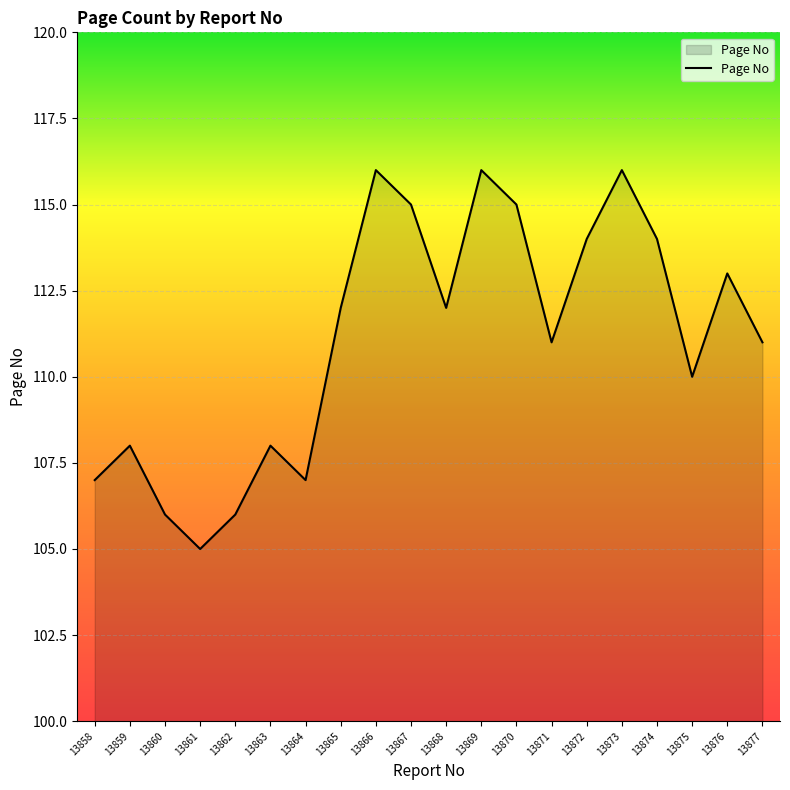

What is the difference between the second highest and minimum values?

11